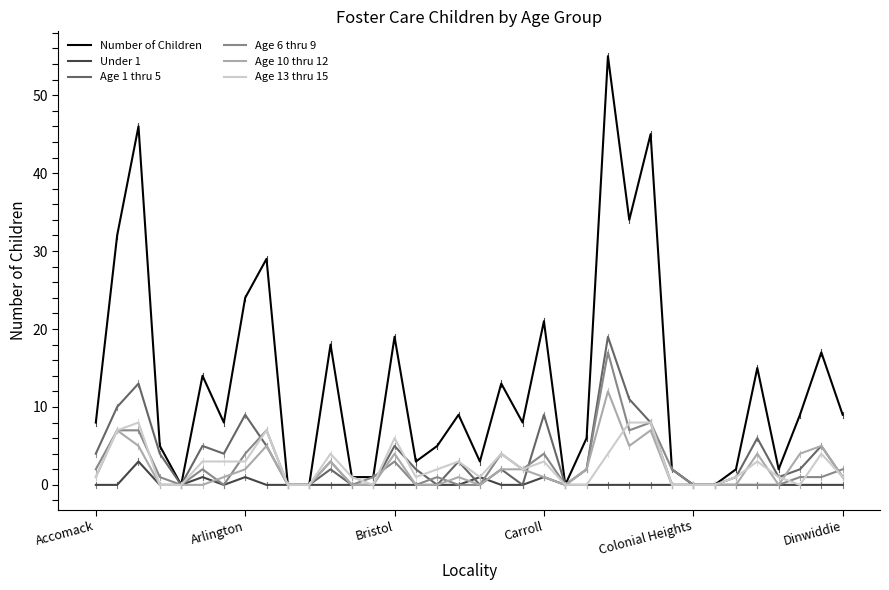

Which series has the widest spread of values?

Number of Children